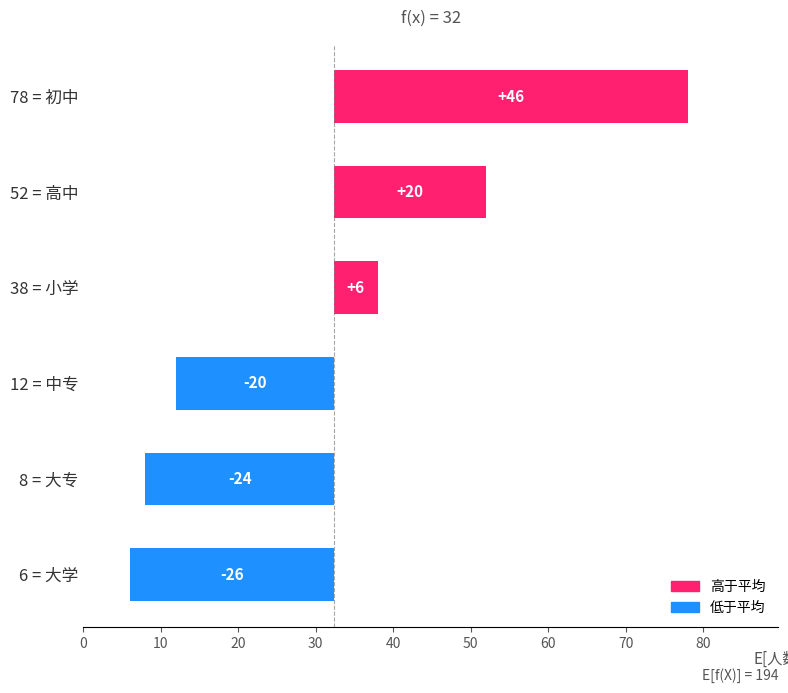

What is the sum of all values?

142.0